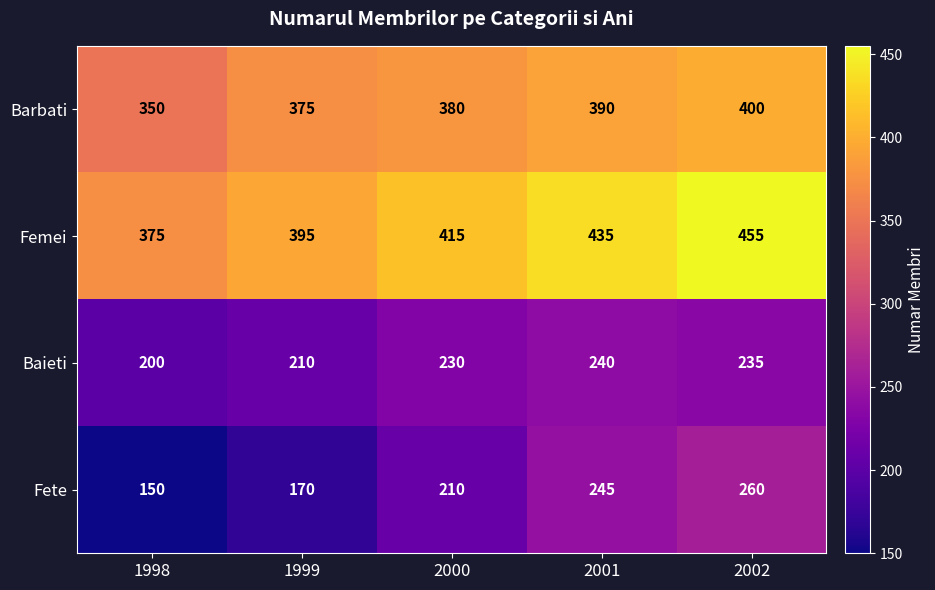

At which category is the sum across all series the highest?

2002